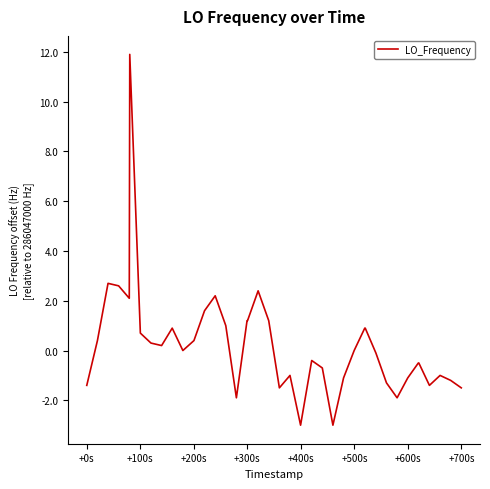

What is the difference between the second highest and second lowest values?

5.7